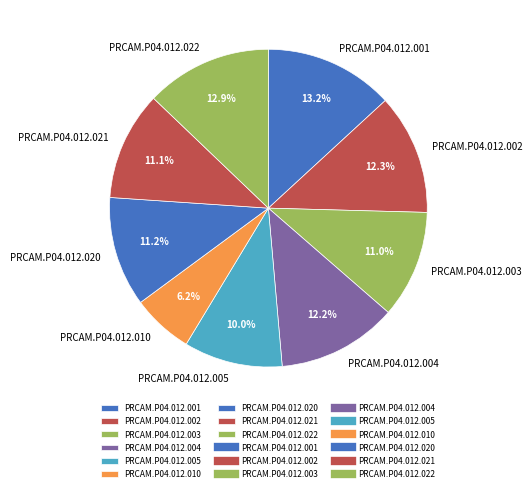

To the nearest percent, what portion does PRCAM.P04.012.004 represent?

12%